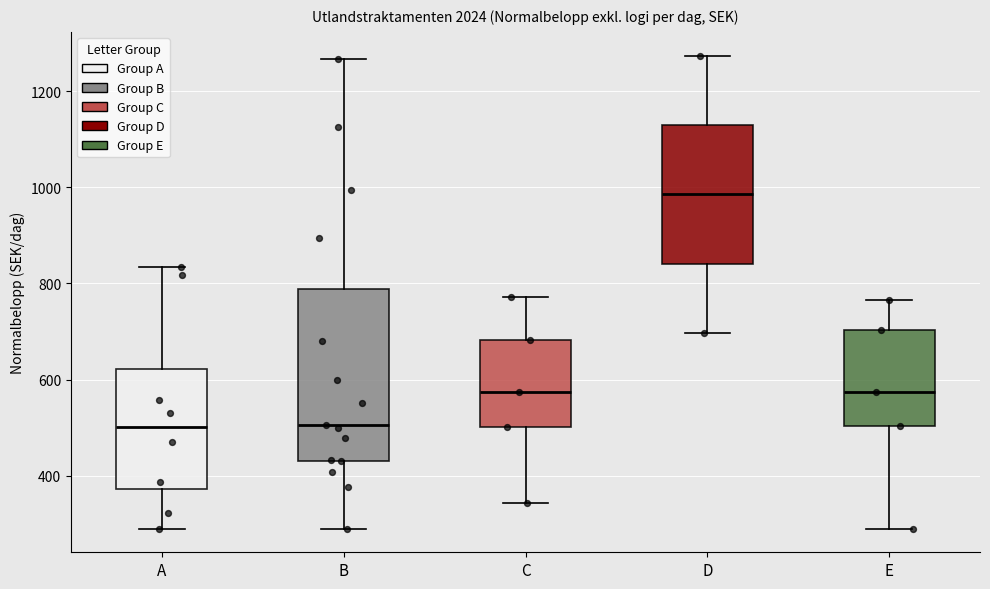

Reading left to right, transcribe this box plot: for each box, give where its median line is, the range the box spans, and where its two whiskers end, as read against the y-axis. The values are not printed on the chart, so give them approximately, as read against the axis.

A: median 500, box 380 to 620, whiskers 300 to 840
B: median 500, box 440 to 780, whiskers 300 to 1260
C: median 580, box 500 to 680, whiskers 340 to 780
D: median 980, box 840 to 1120, whiskers 700 to 1280
E: median 580, box 500 to 700, whiskers 300 to 760